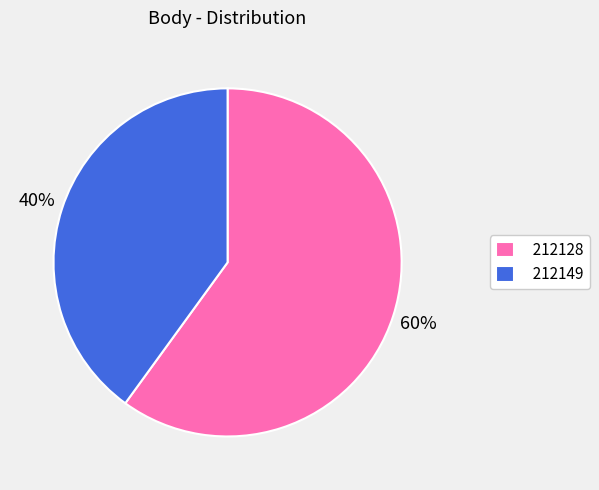

Which has a higher value, 212128 or 212149?

212128